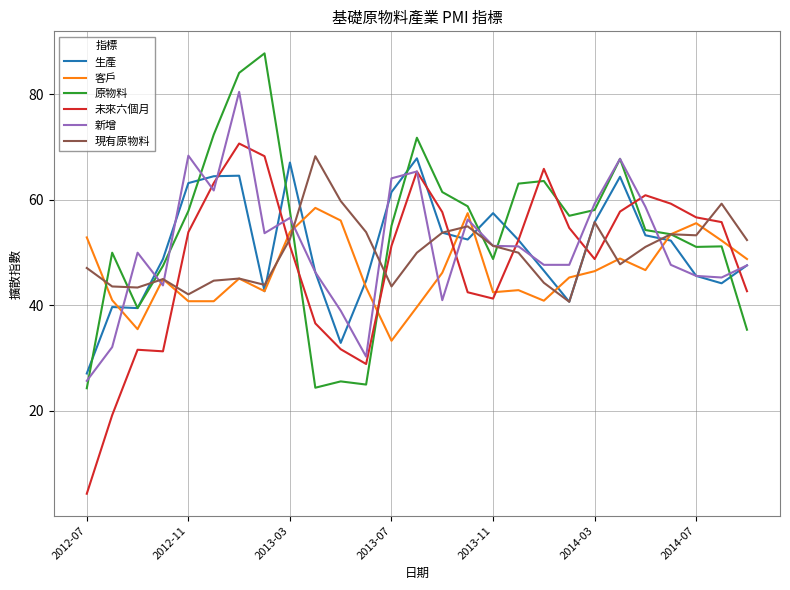

Which series has the largest total across all categories?

原物料